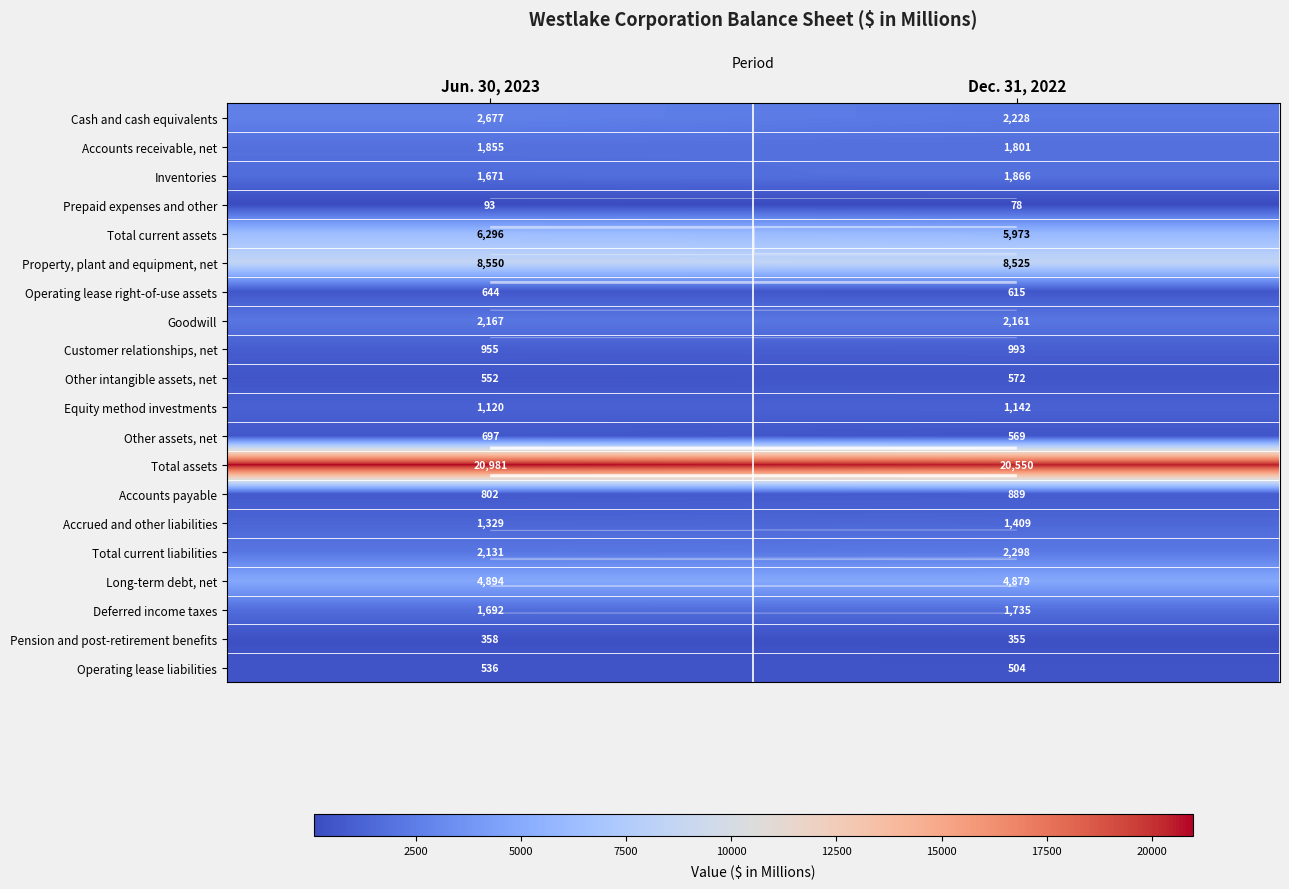

Which has a higher value, Jun. 30, 2023 or Dec. 31, 2022?

Jun. 30, 2023